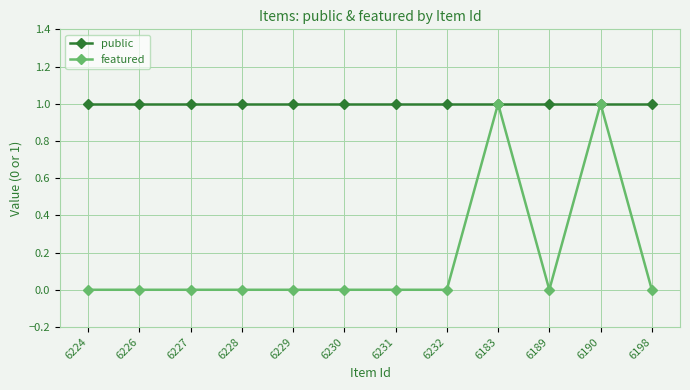

What is the lowest value of the public series?

1